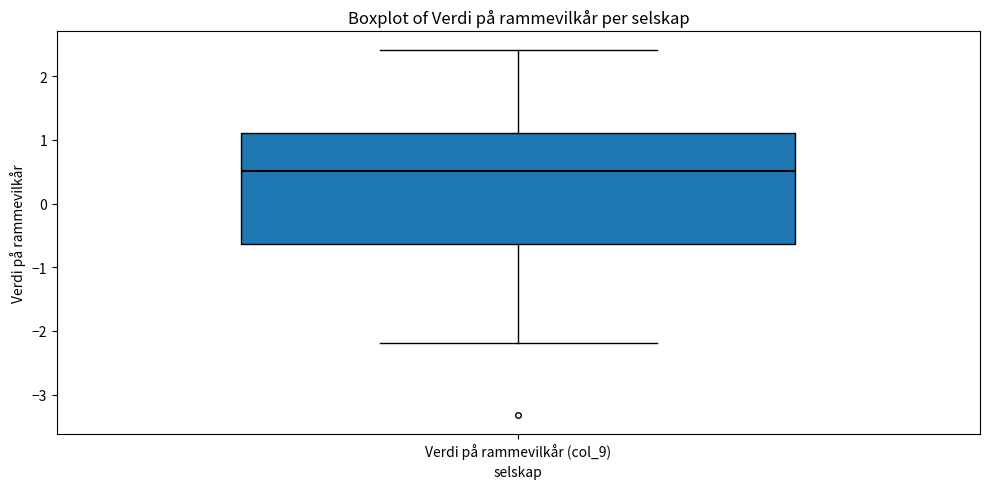

Transcribe this box plot: give where the median line is, the range the box spans, and where the two whiskers end, as read against the y-axis. The values are not printed on the chart, so give them approximately, as read against the axis.

median 0.5, box -0.6 to 1.1, whiskers -2.2 to 2.4